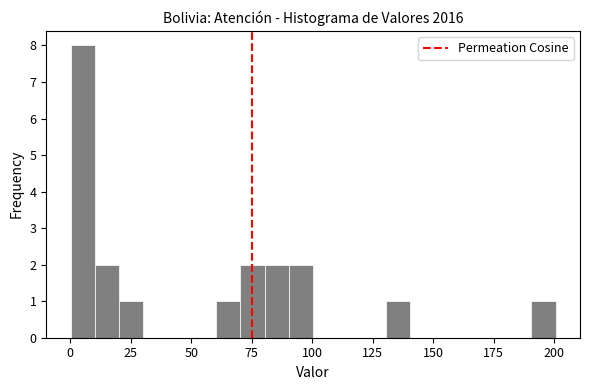

Around what value on the x-axis is the tallest bar? Give the approximate position of its centre, as read against the axis.

5